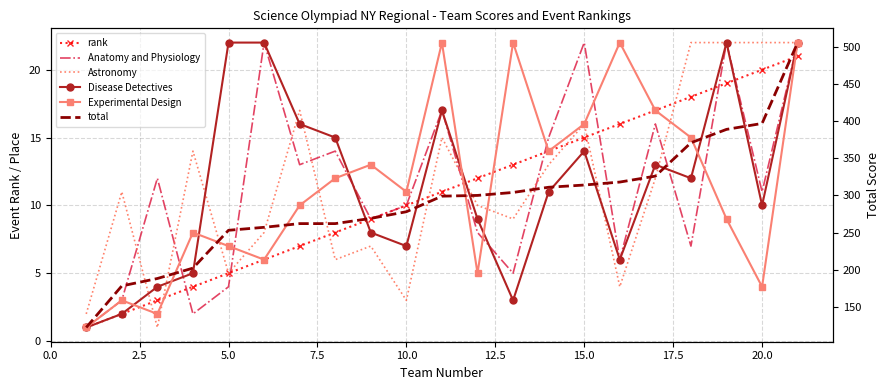

What are all the series names shown in the legend?

rank, Anatomy and Physiology, Astronomy, Disease Detectives, Experimental Design, total